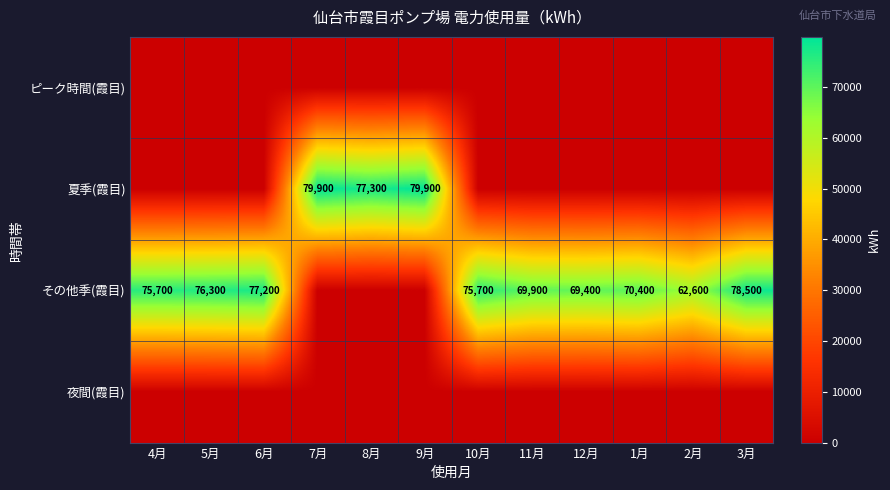

At which category is the sum across all series the highest?

7月